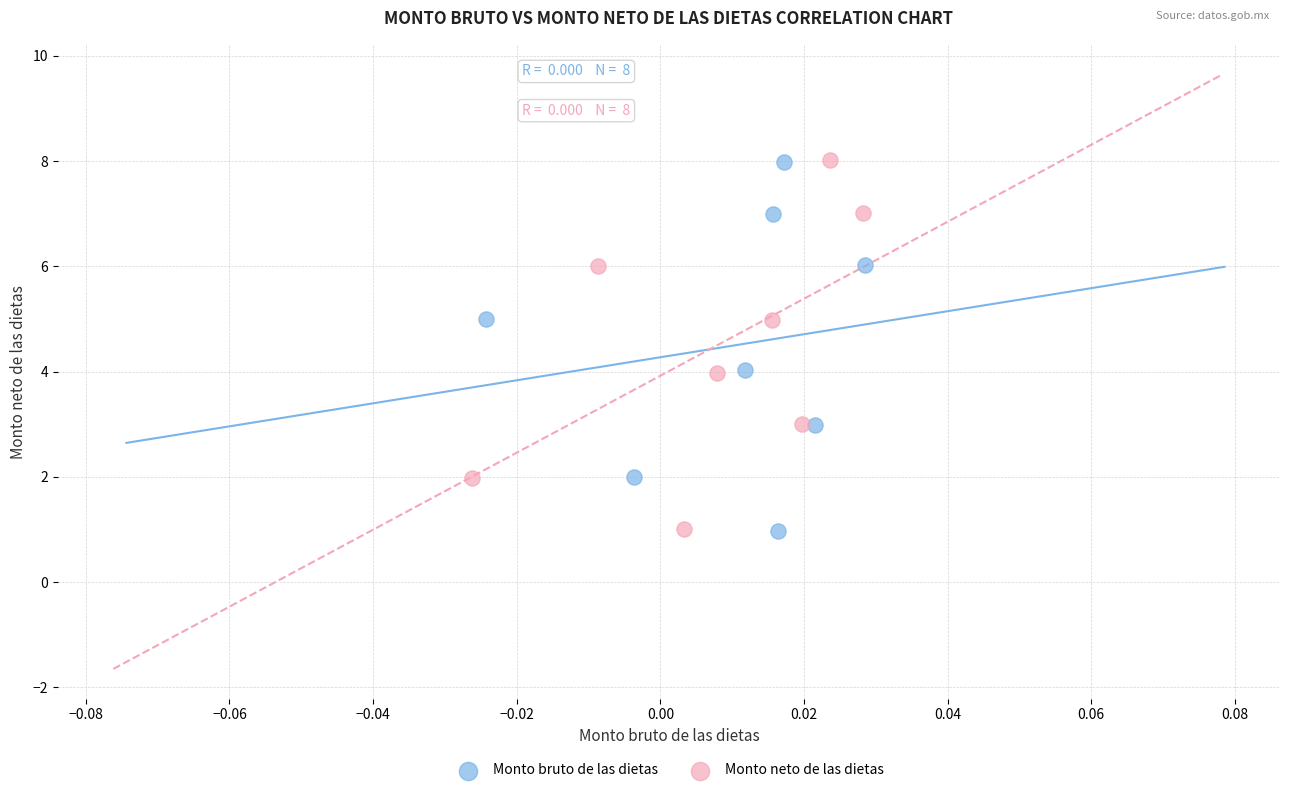

Which series has the widest spread of Y values?

Monto neto de las dietas